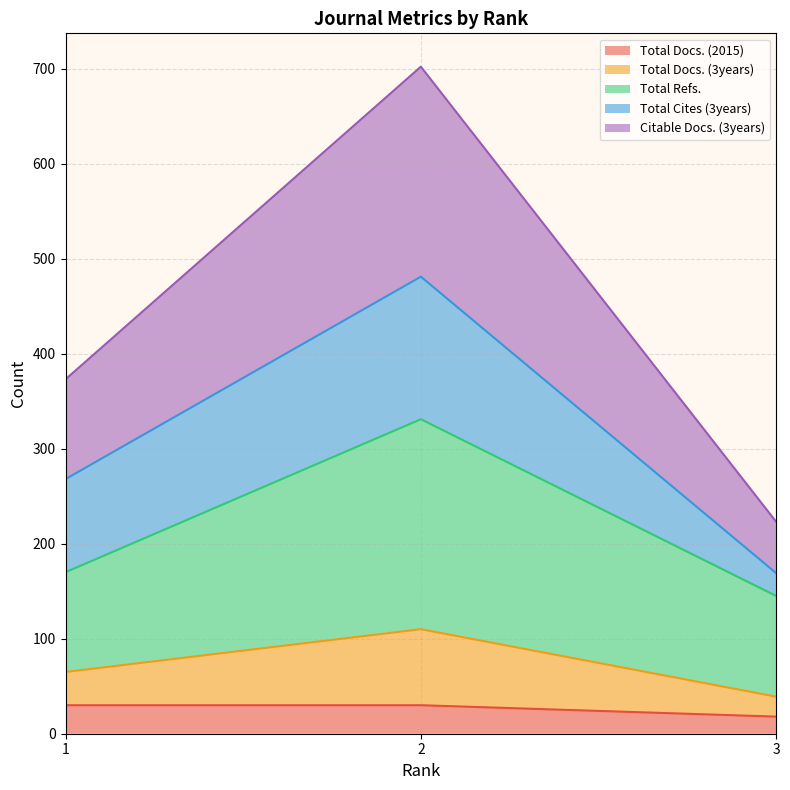

What is the lowest value of the Total Docs. (2015) series?

18